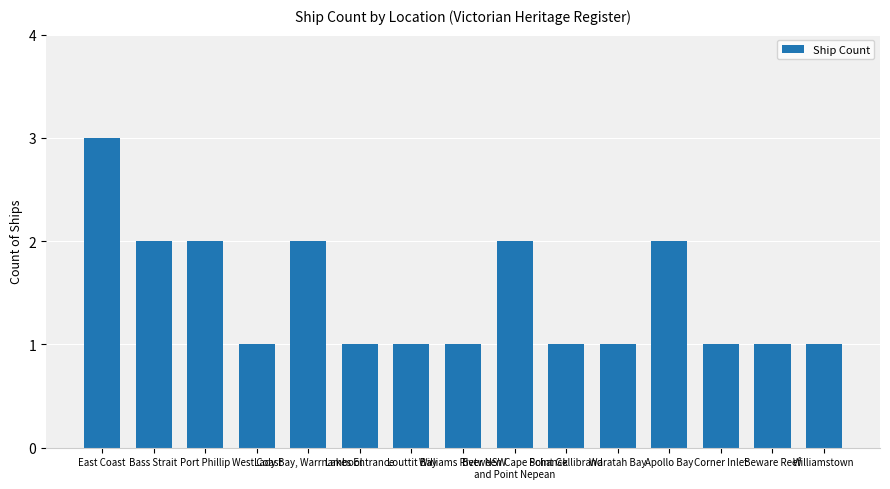

What is the value of the 13th bar from the left?

1